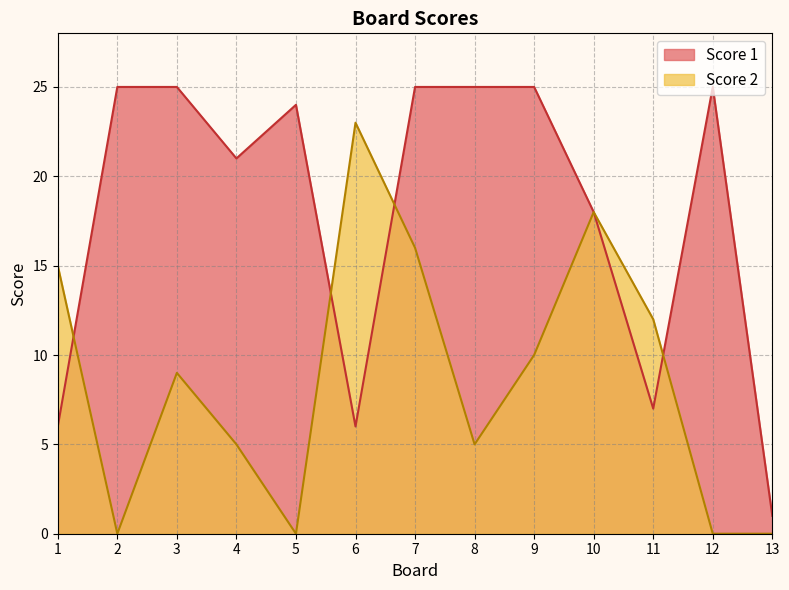

True or false: Score 2 and Score 1 intersect in this chart.

True